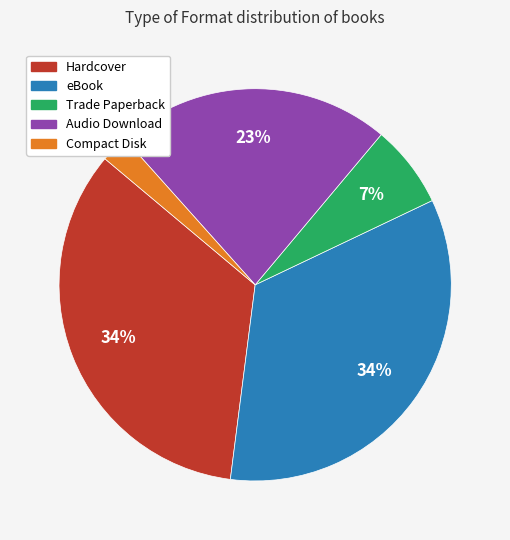

The Hardcover slice represents 41% of the pie. True or false?

False